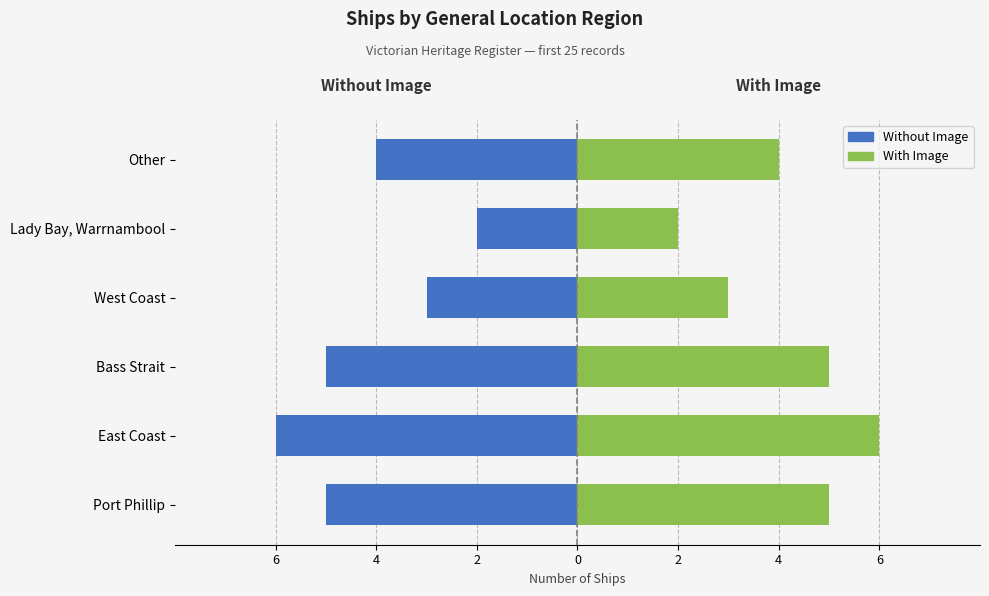

Which series changed the most between East Coast and Lady Bay, Warrnambool?

Without Image